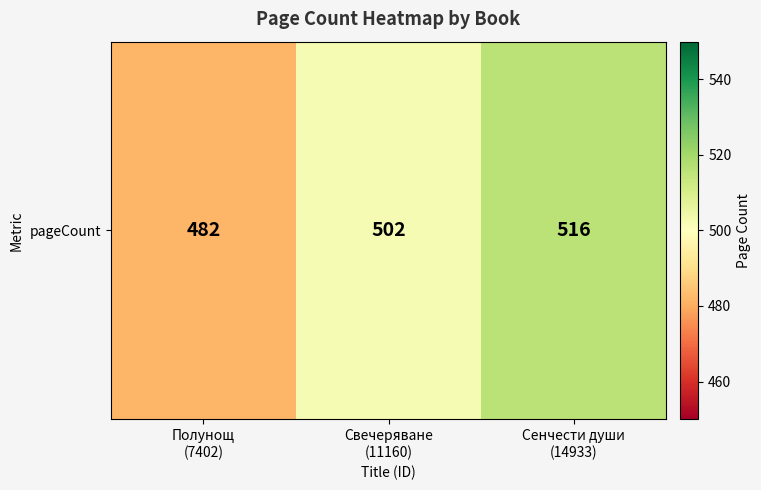

How many data points are above 502?

1